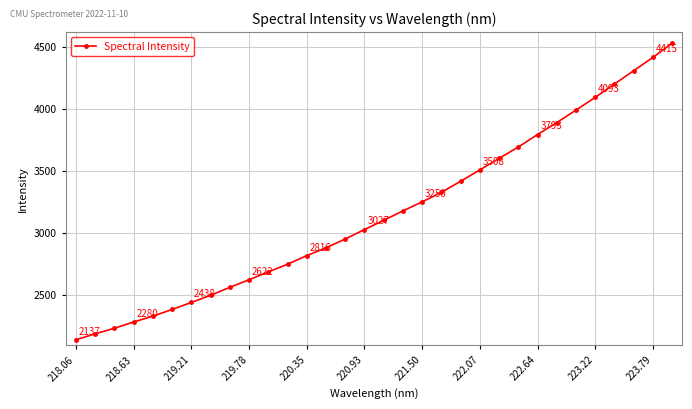

How many values are below 3100?

16